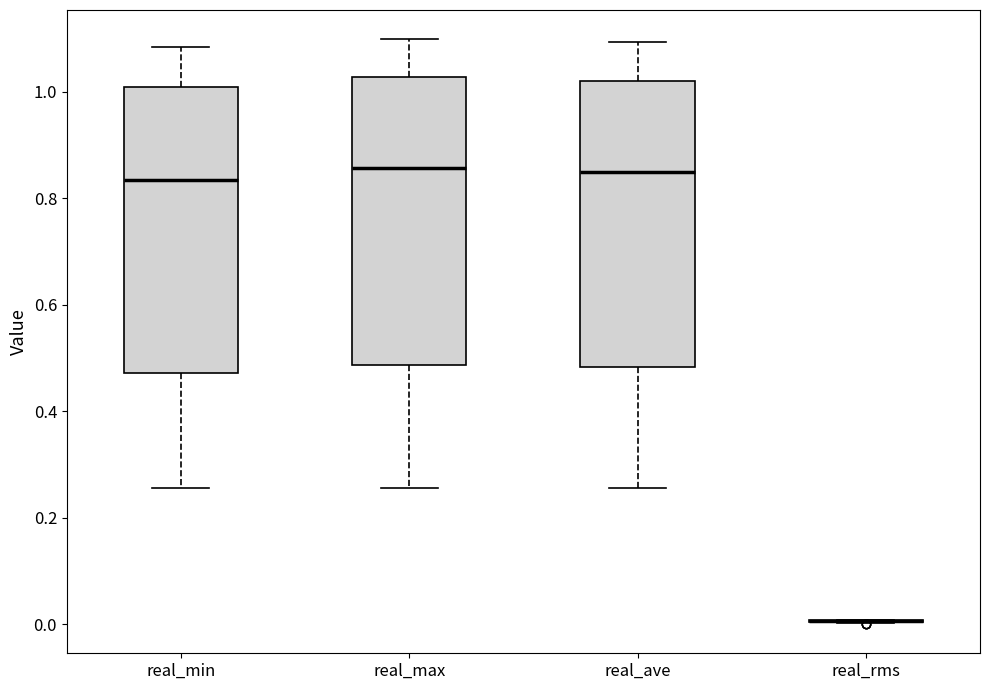

Where does the upper whisker of the box for real_max end on the y-axis? The values are not printed on the chart, so give them approximately, as read against the axis.

1.10